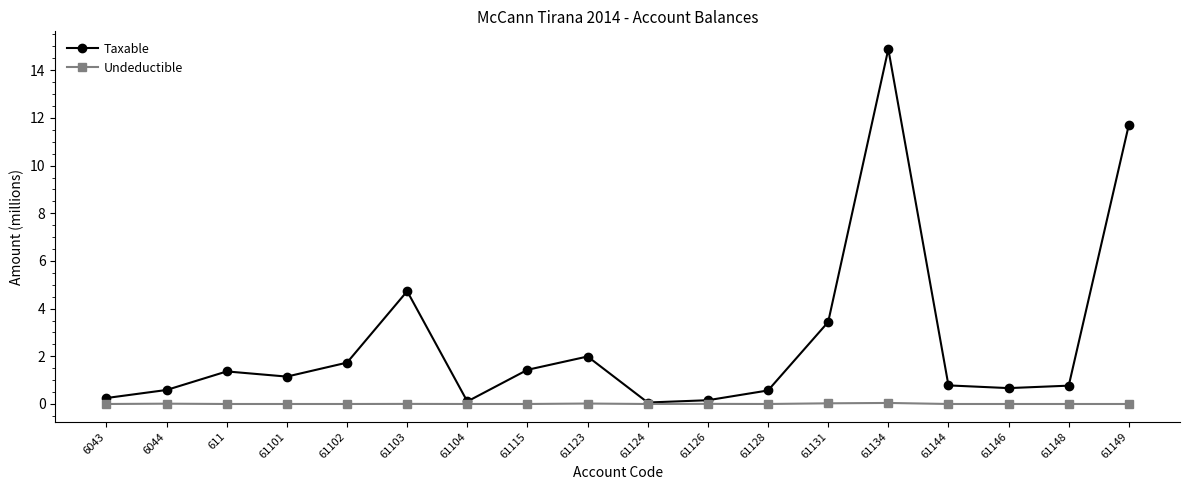

What is the label of the 4th point from the left?

61101